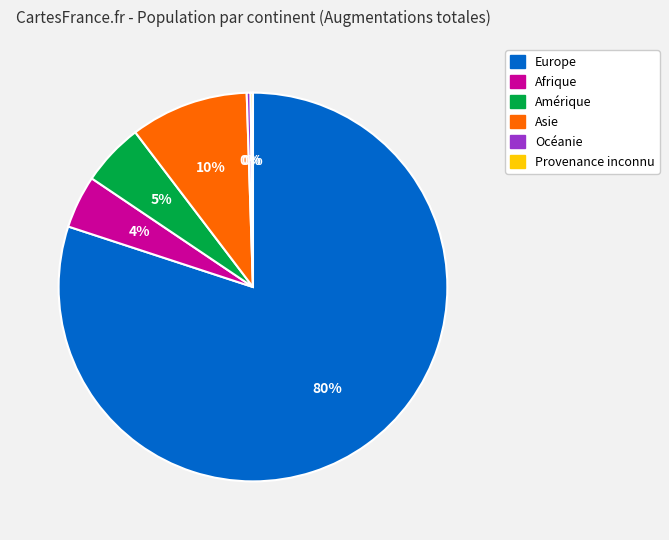

What percentage is the Amérique slice, to the nearest percent?

5%